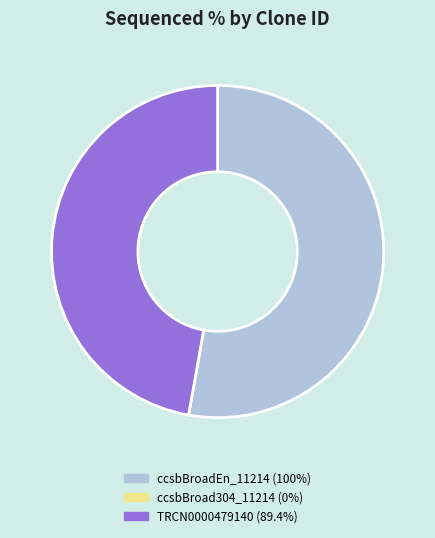

Is there any slice that represents more than half of the pie?

Yes